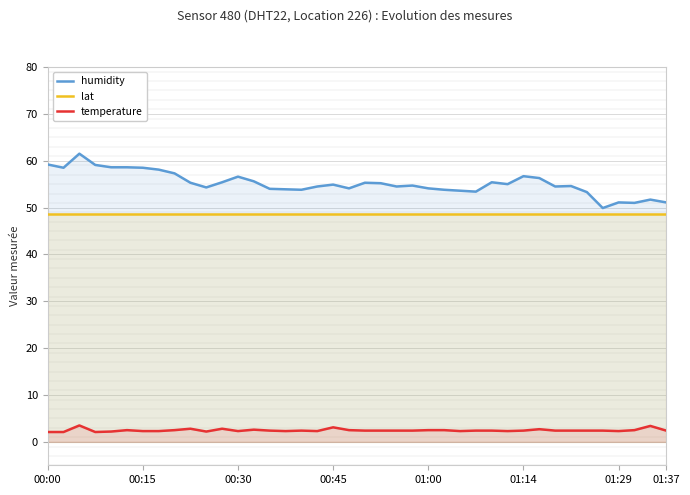

True or false: temperature and humidity cross at least once.

False